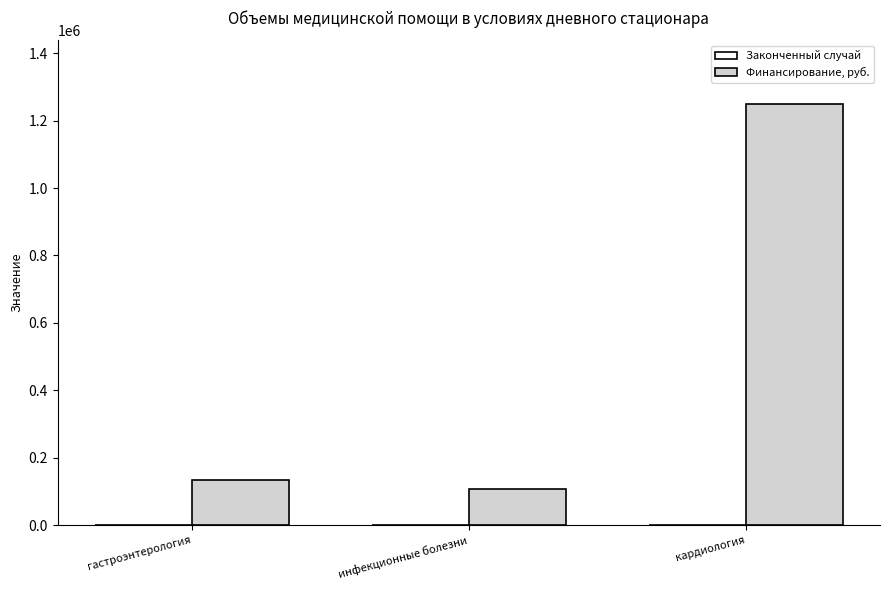

How many groups of bars are there?

3